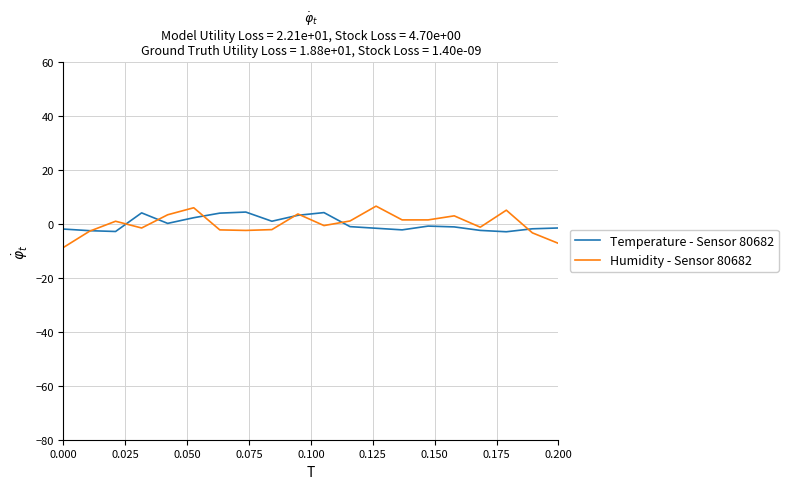

Which series has the widest spread of values?

Humidity - Sensor 80682